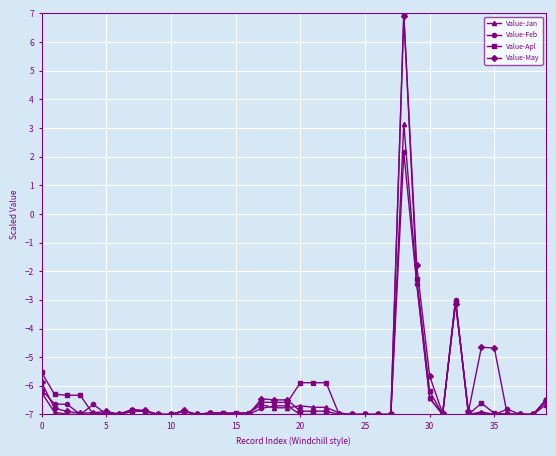

What is the greatest value displayed?

7.0